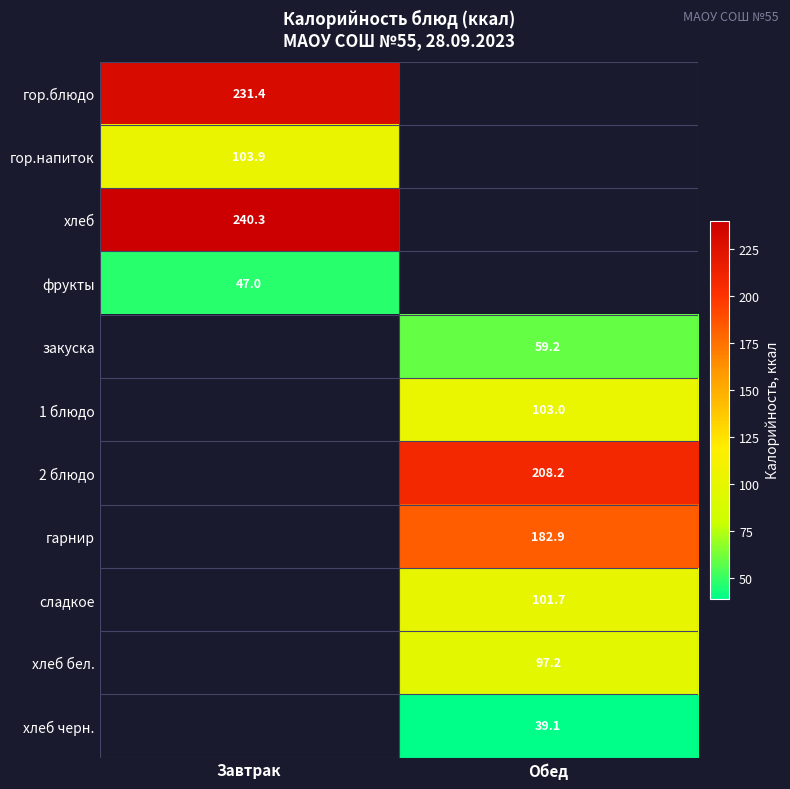

What is the minimum value for фрукты?

47.0